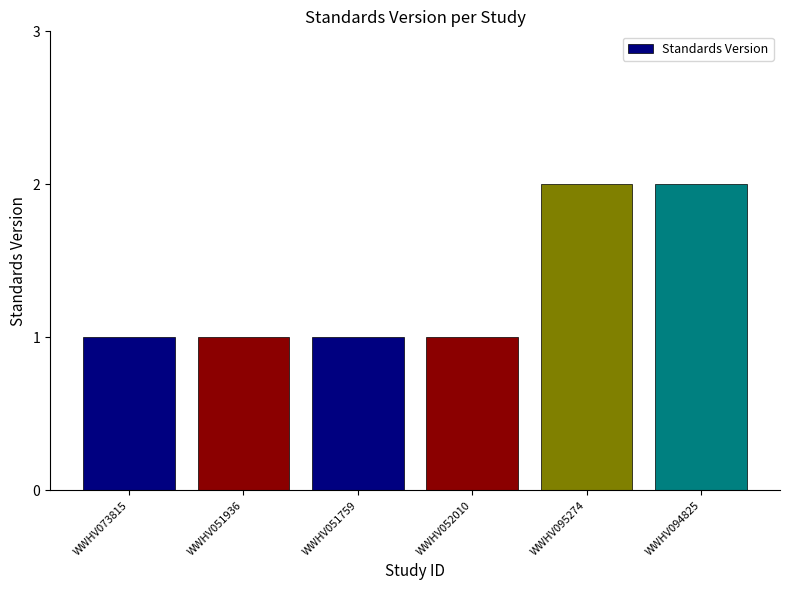

What is the difference between the maximum and minimum values?

1